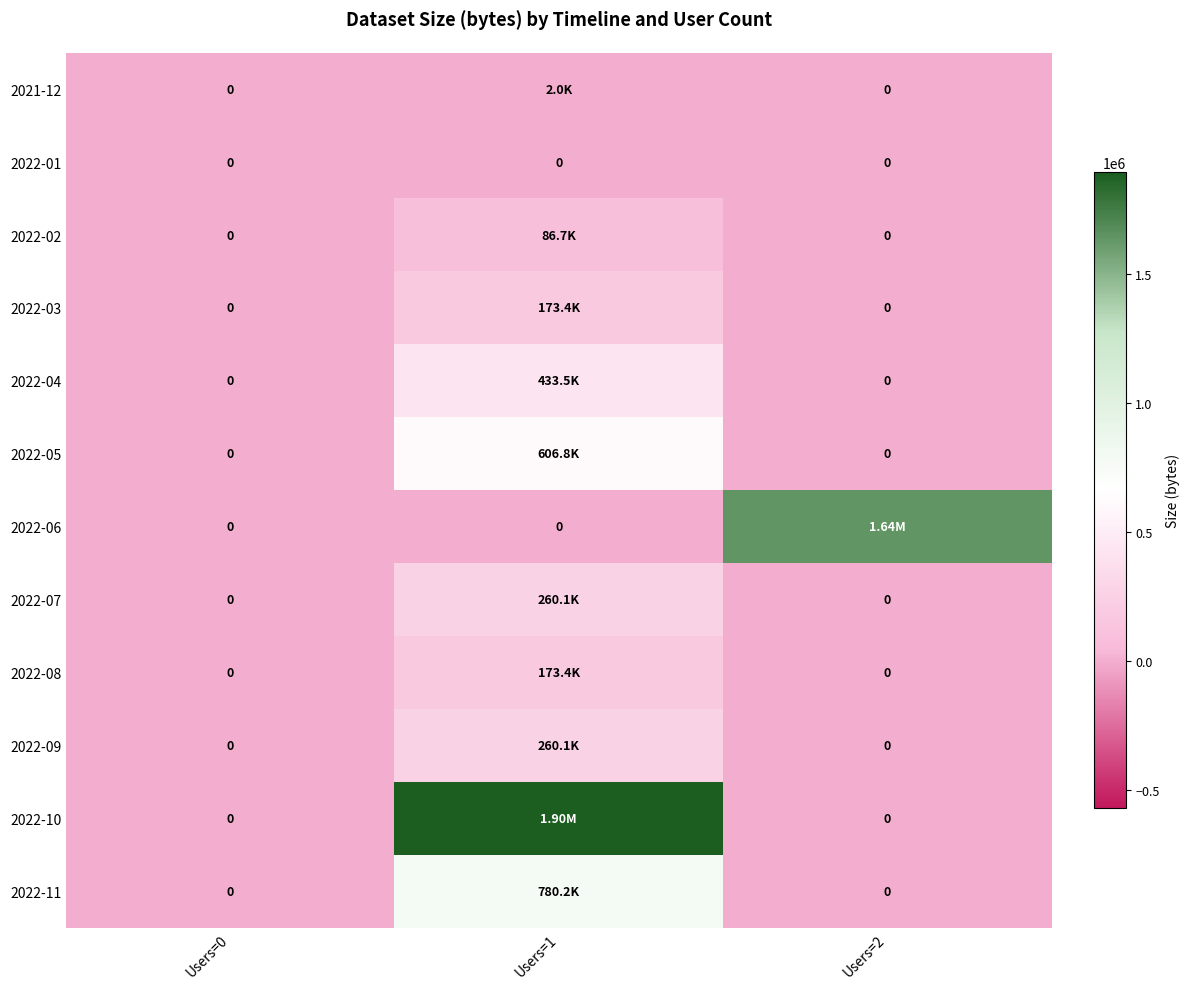

Which category has the lowest value in the 2022-03 series?

Users=0